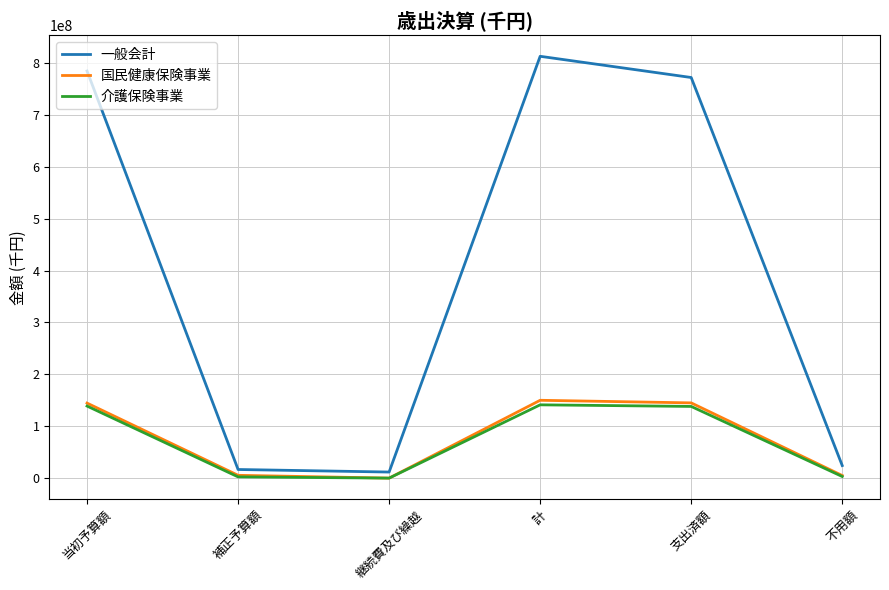

What is the maximum value shown in the chart?

812792000.0